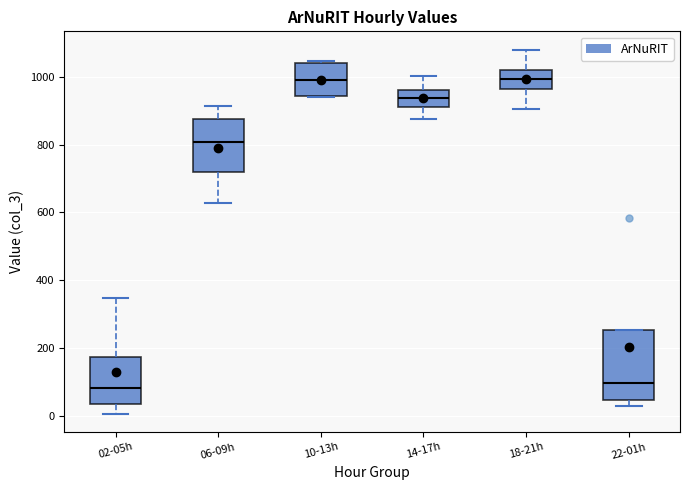

Comparing the boxes themselves (not the whiskers), which one is the tallest?

22-01h